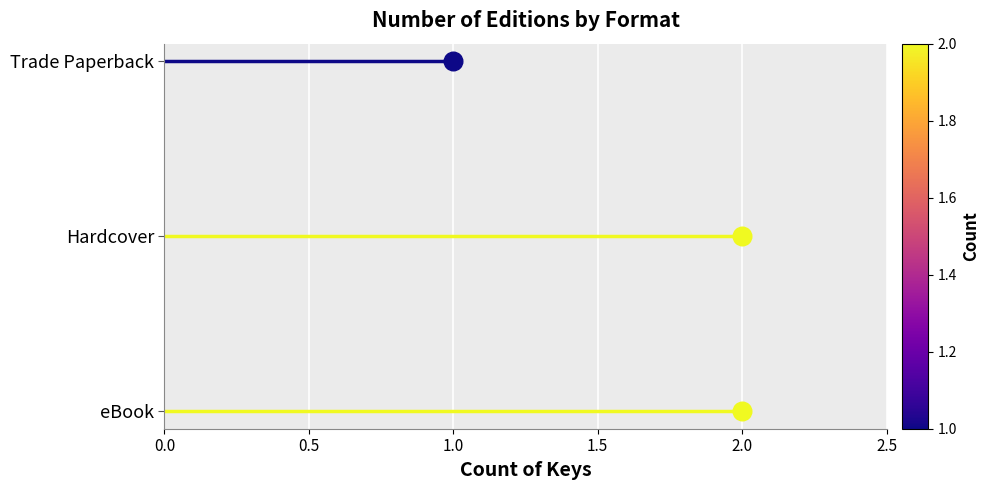

Is the value of eBook at 0.5 greater than the value of Trade Paperback at 0.5?

No